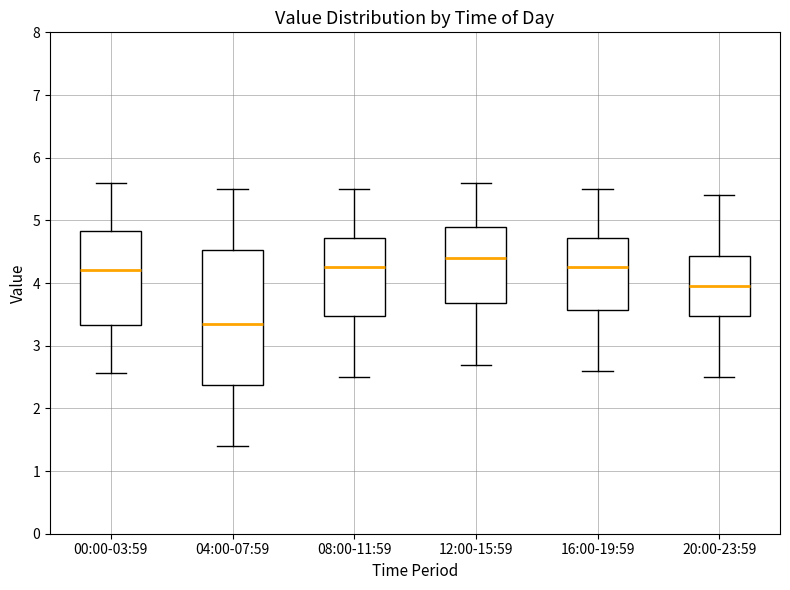

Where does the upper whisker of the box for 08:00-11:59 end on the y-axis? The values are not printed on the chart, so give them approximately, as read against the axis.

5.5